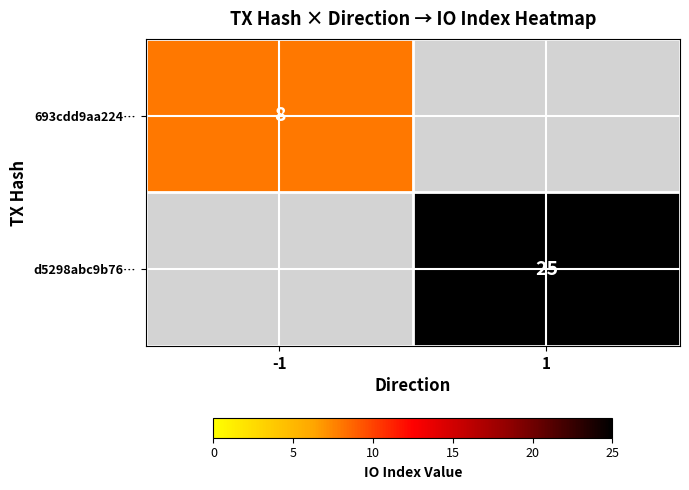

Is the value of 693cdd9aa224… at -1 greater than the value of d5298abc9b76… at 1?

No